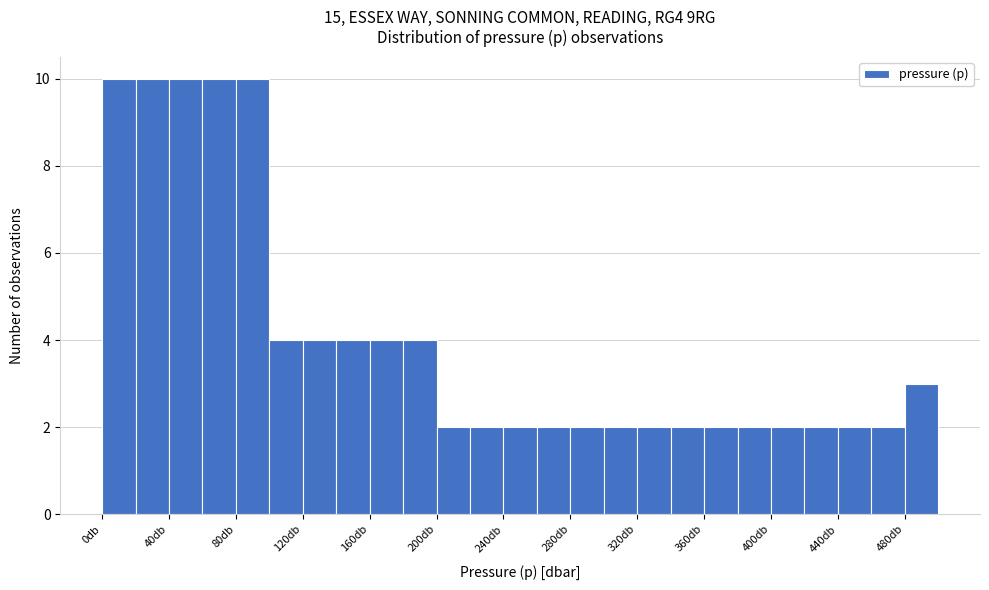

Reading left to right, transcribe this chart: for each bar, give the range it covers on the x-axis and its height. The values are not printed on the chart, so give them approximately, as read against the axis.

0 to 20: 10
20 to 40: 10
40 to 60: 10
60 to 80: 10
80 to 100: 10
100 to 120: 4
120 to 140: 4
140 to 160: 4
160 to 180: 4
180 to 200: 4
200 to 220: 2
220 to 240: 2
240 to 260: 2
260 to 280: 2
280 to 300: 2
300 to 320: 2
320 to 340: 2
340 to 360: 2
360 to 380: 2
380 to 400: 2
400 to 420: 2
420 to 440: 2
440 to 460: 2
460 to 480: 2
480 to 500: 3